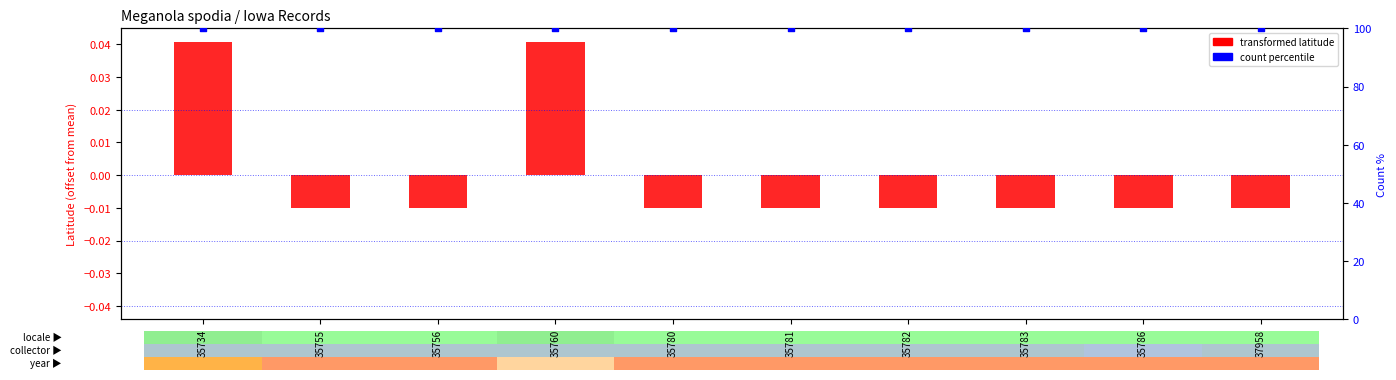

Is the value of count percentile at 35755 greater than the value of transformed latitude at 35780?

Yes